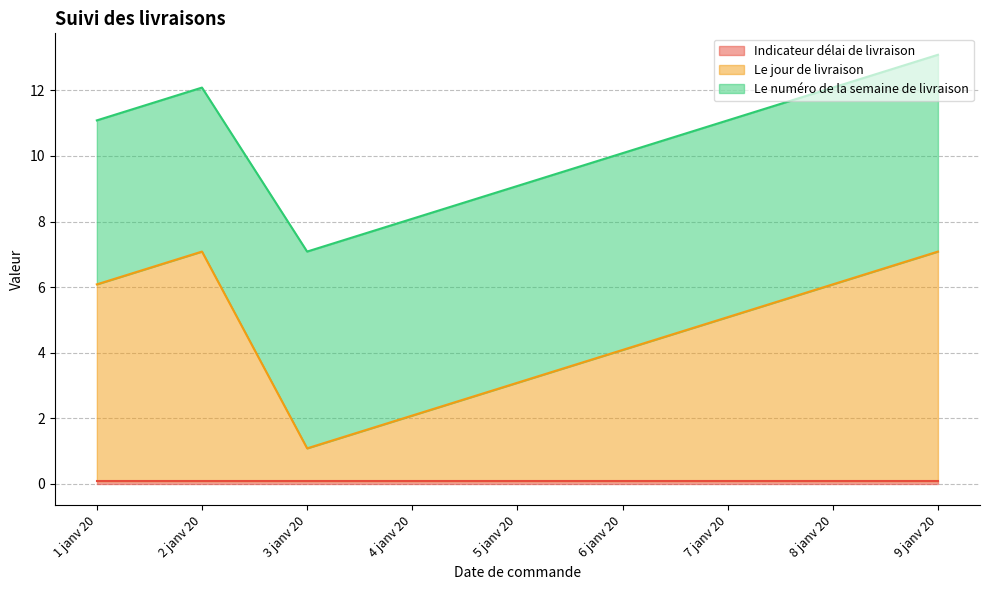

Between 1 janv 20 and 8 janv 20, which is larger?

1 janv 20